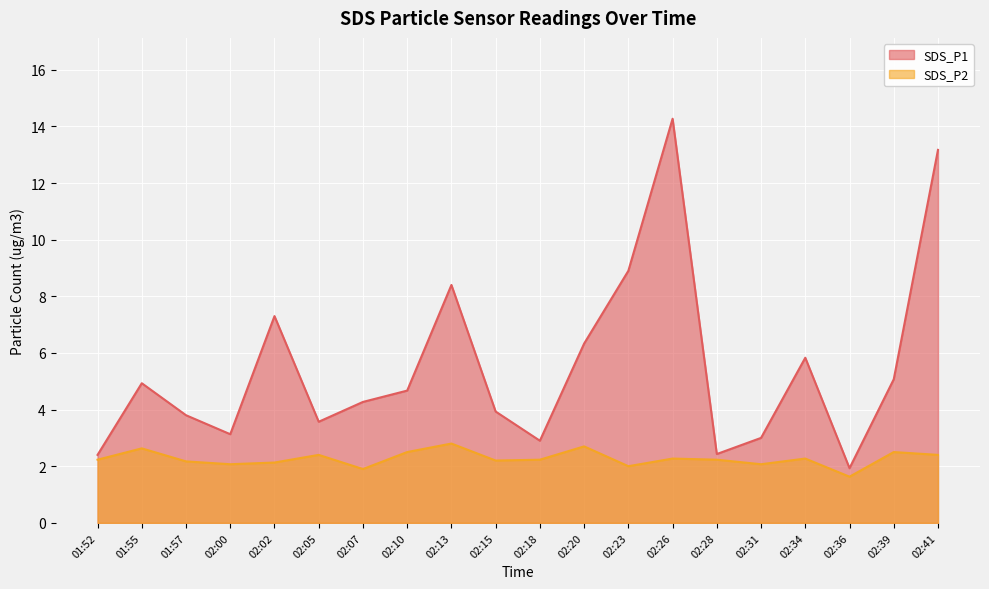

At which label is SDS_P2 closest to 2?

02:23